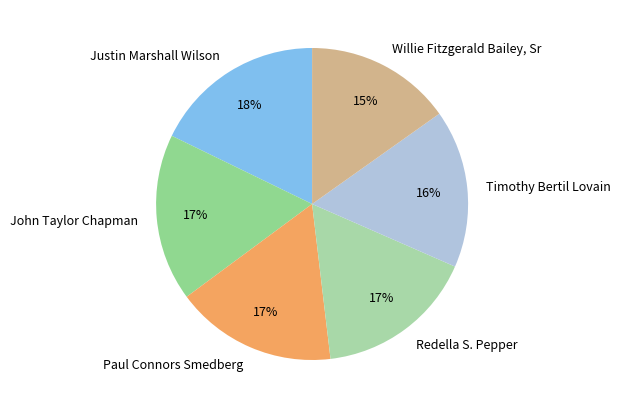

Approximately how many times larger is the value at John Taylor Chapman compared to Timothy Bertil Lovain?

1.1